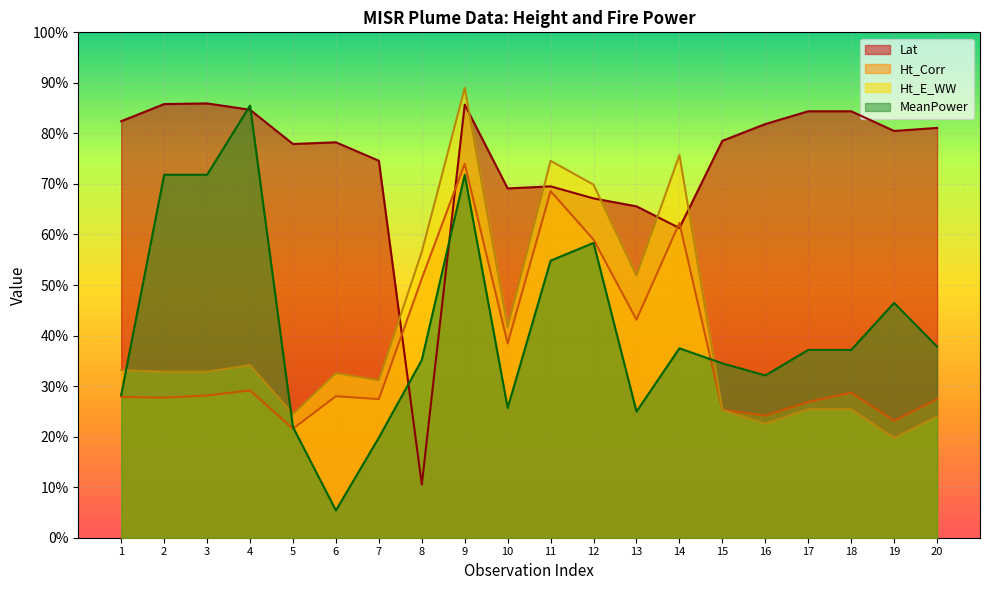

List the series in order of their peak value, highest first.

Ht_E_WW, Lat, MeanPower, Ht_Corr